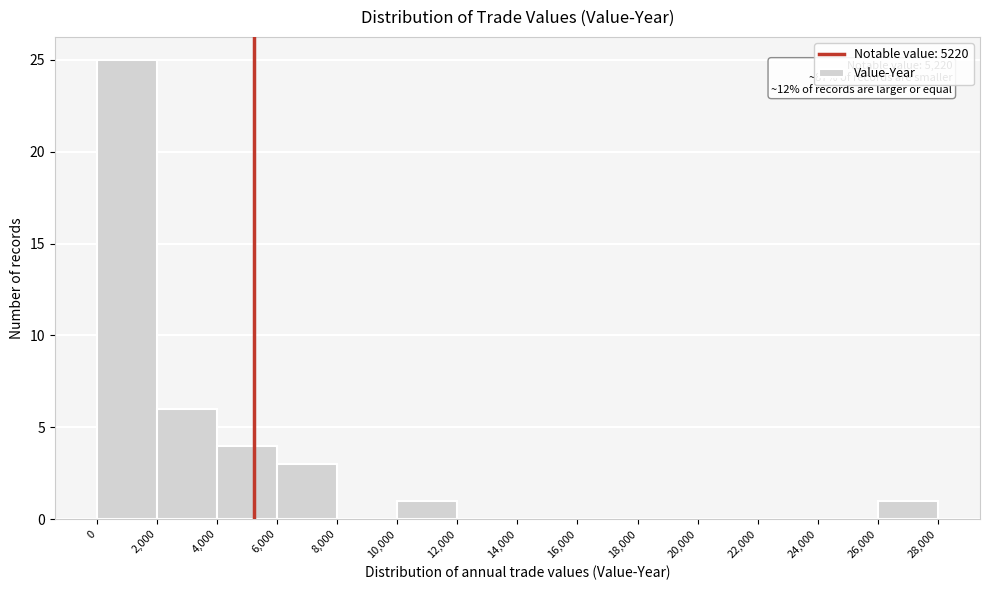

Over which range of the x-axis is the bar tallest?

0 to 2,000